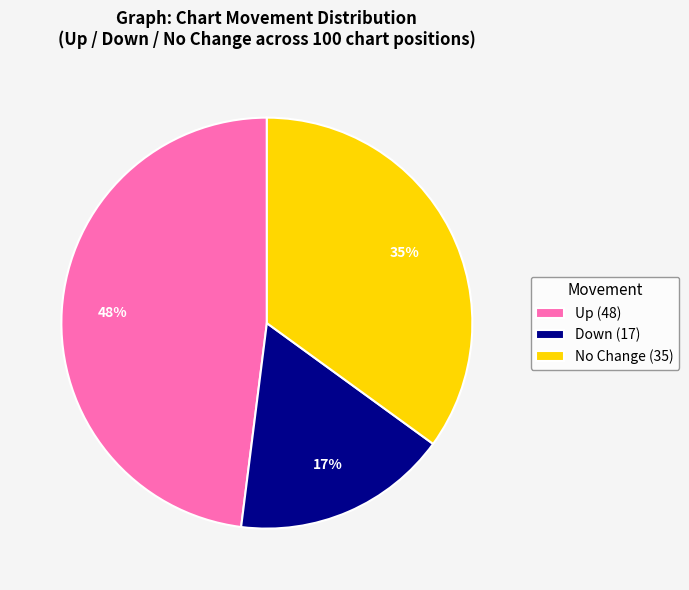

Is the sum of Up (48) and No Change (35) greater than half?

Yes